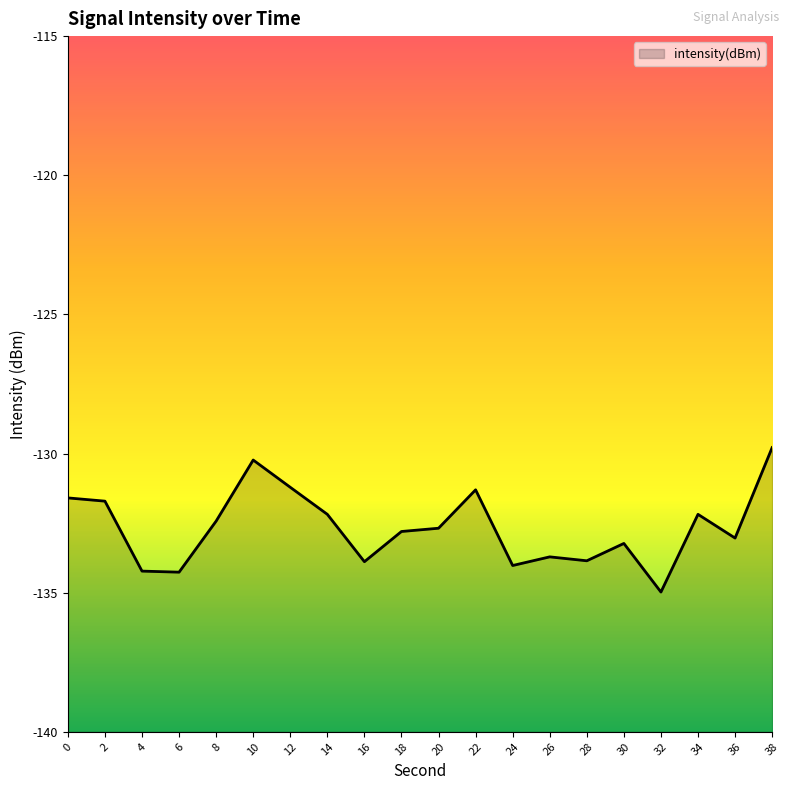

The chart shows a value of -192.4 at 24. True or false?

False